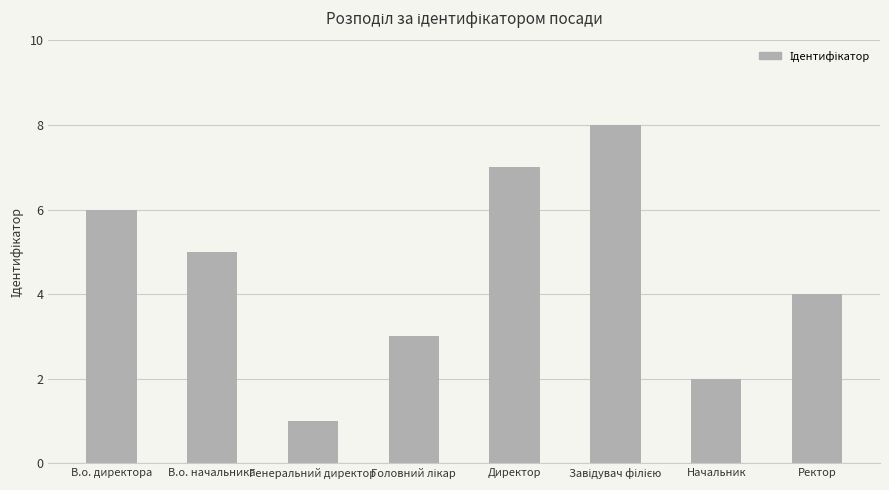

The chart shows a value of 8 at В.о. начальника. True or false?

False